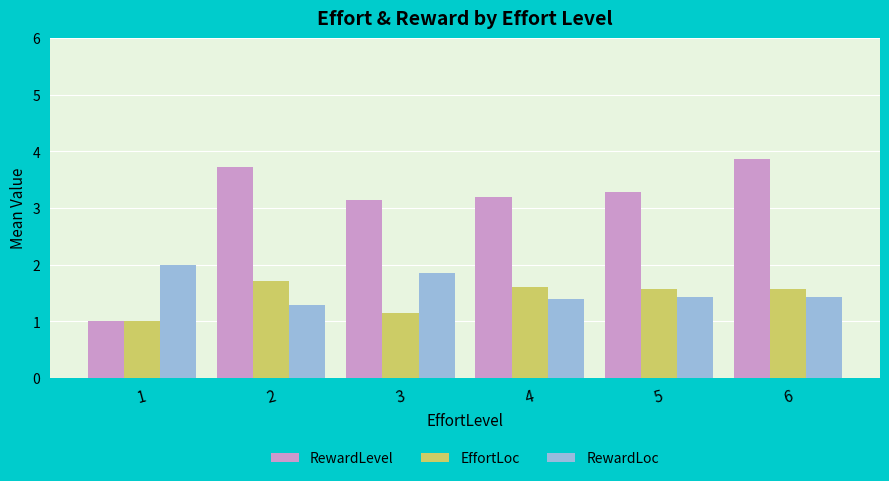

Which series changed the most between 3 and 6?

RewardLevel